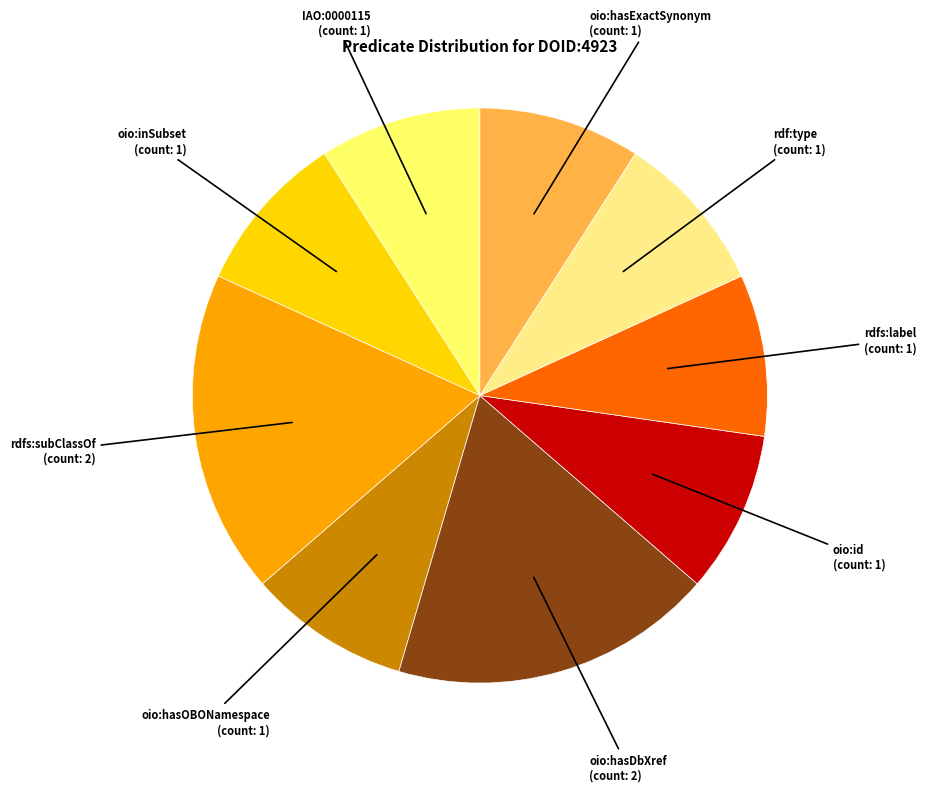

Does rdfs:label account for over 50% of the chart?

No